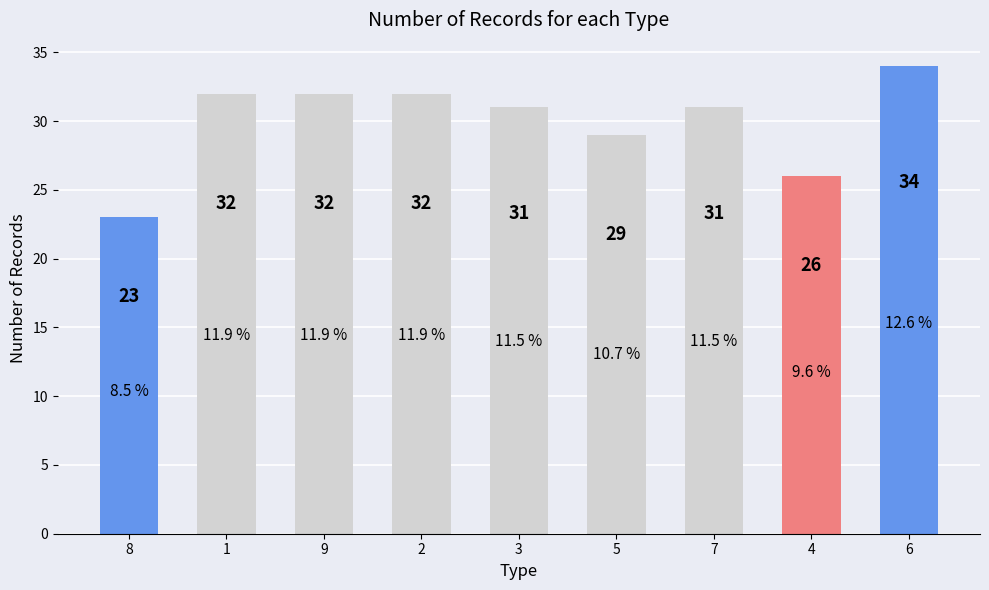

Which category has the lowest value across all series?

8